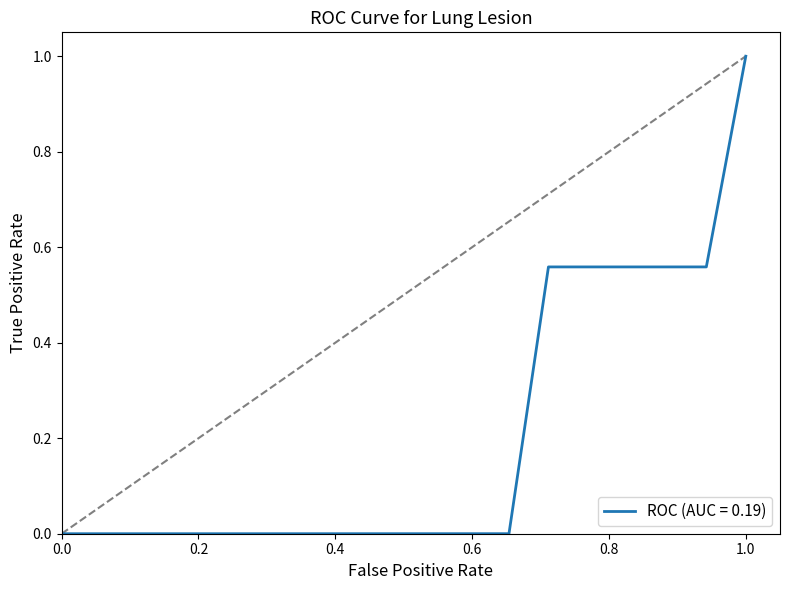

What is the difference between the maximum and minimum values?

1.0